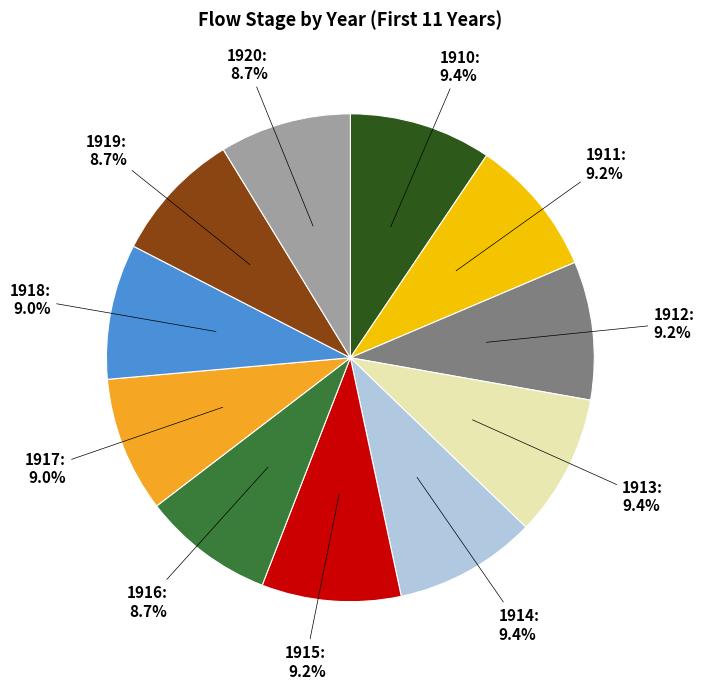

Is there any slice that represents more than half of the pie?

No